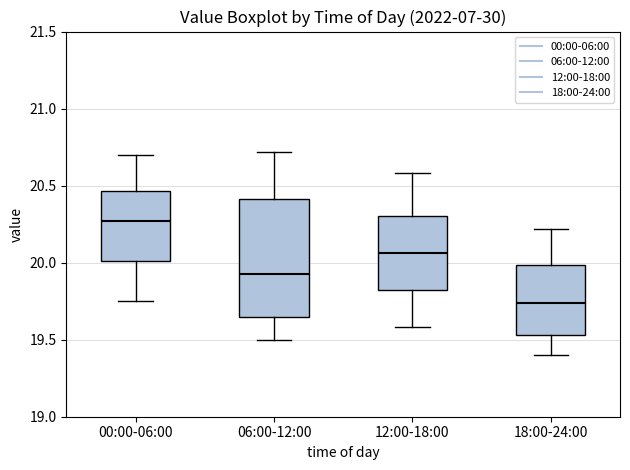

Where is the lower edge of the box for 06:00-12:00 on the y-axis? The values are not printed on the chart, so give them approximately, as read against the axis.

19.65